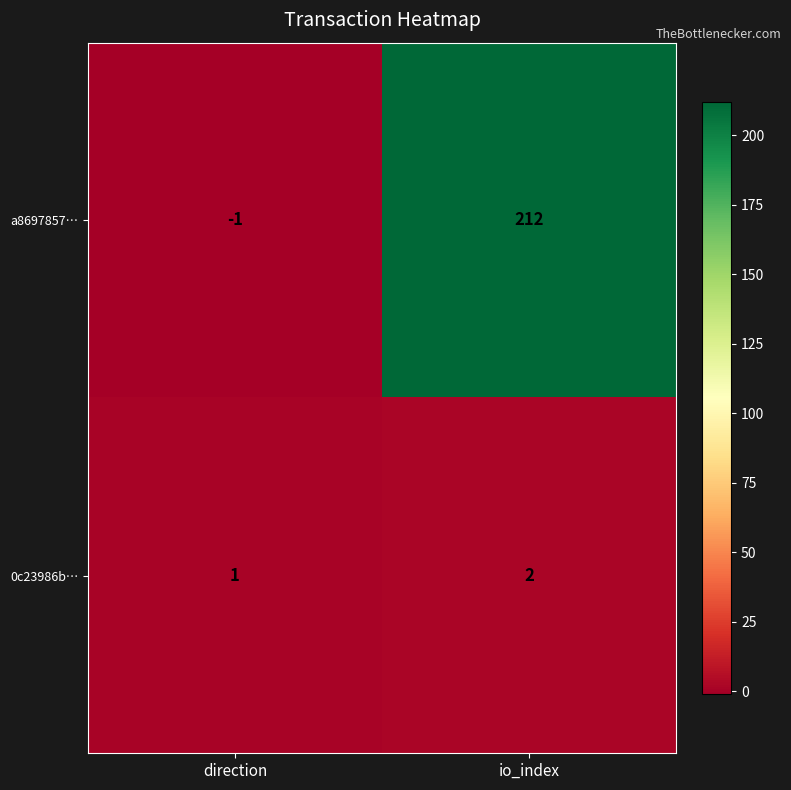

List the series in order of their peak value, lowest first.

0c23986b…, a8697857…